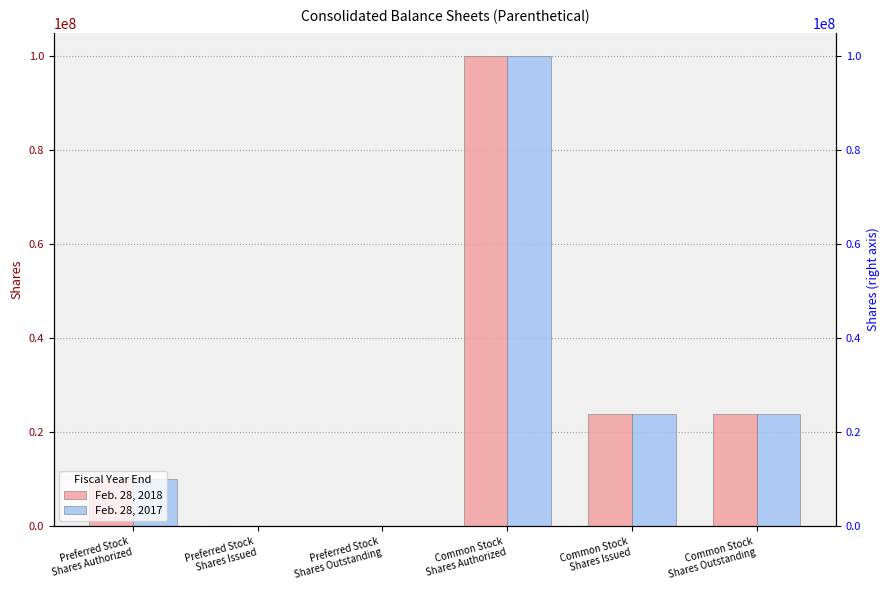

The Feb. 28, 2017 series shows 15941775 at Common Stock
Shares Outstanding. True or false?

False